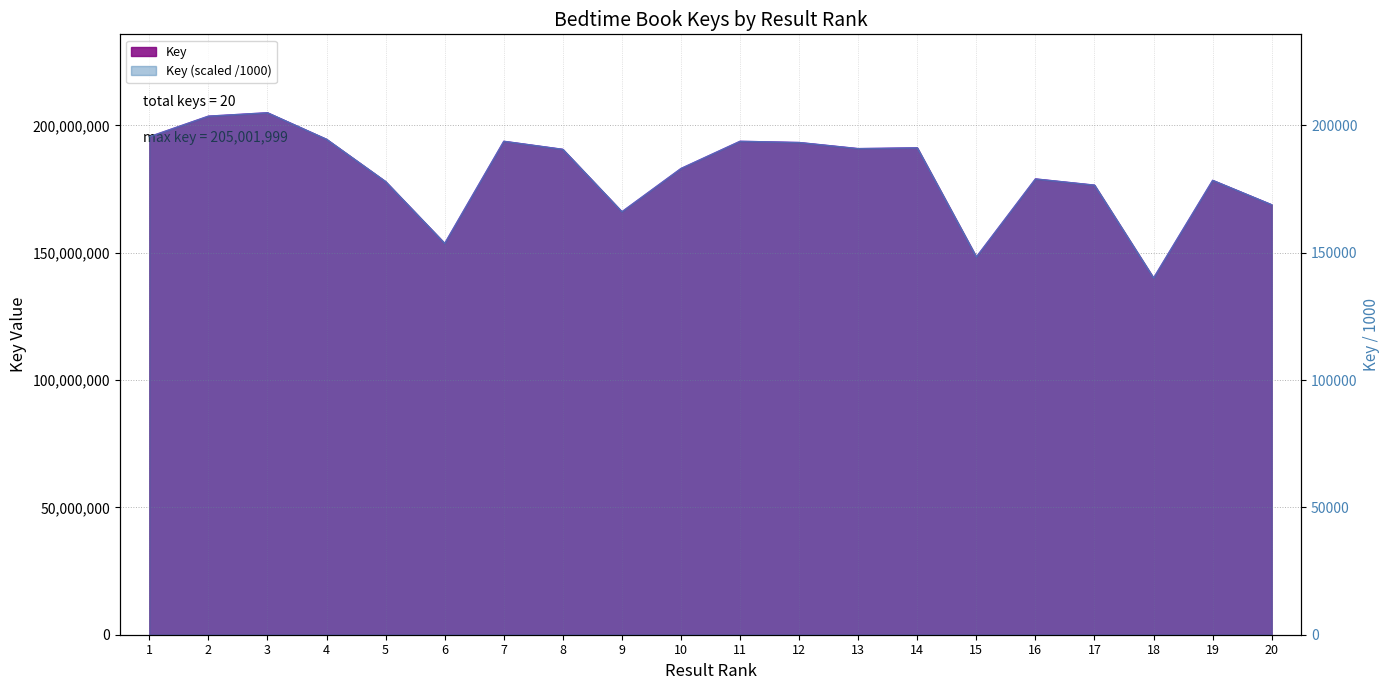

What is the difference between the maximum and minimum values?

64867968